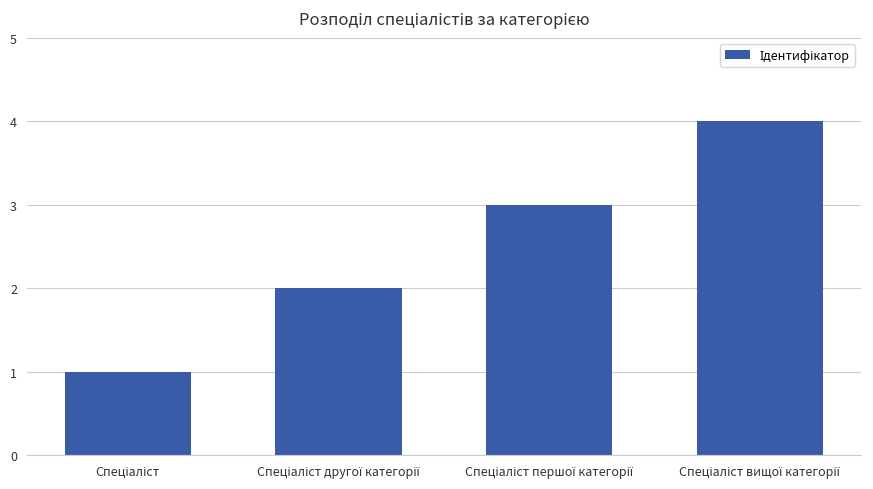

What is the difference between the maximum and minimum values?

3